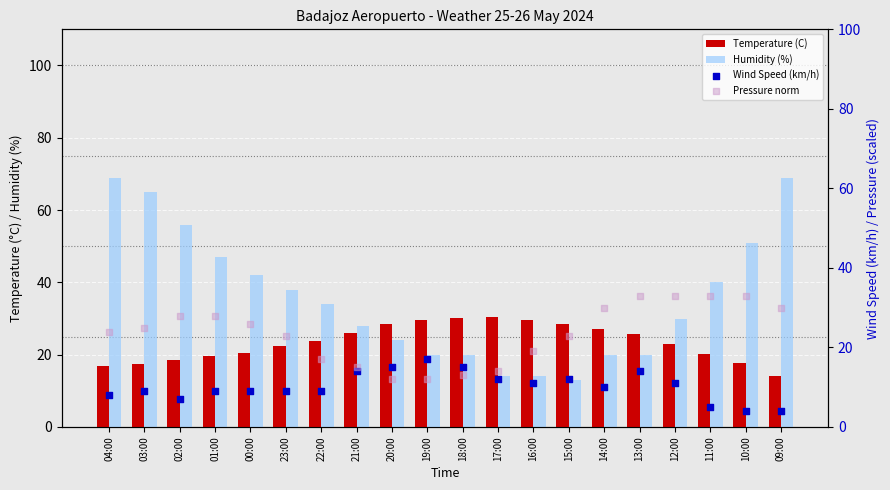

At which category is the sum across all series the highest?

04:00